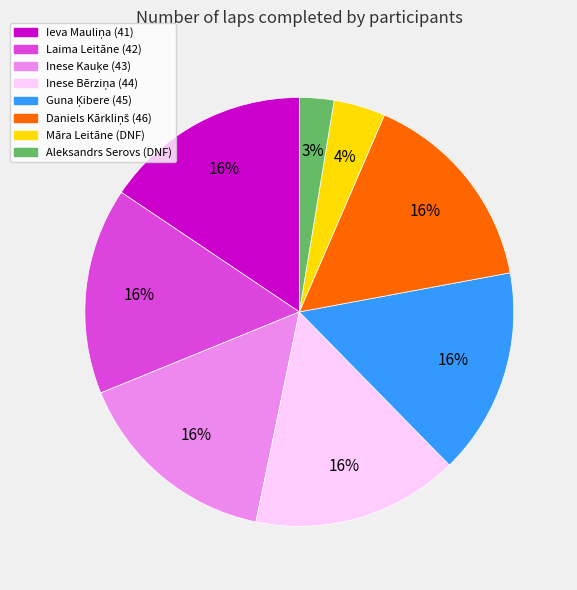

What is the smallest slice in the pie chart?

Aleksandrs Serovs (DNF)